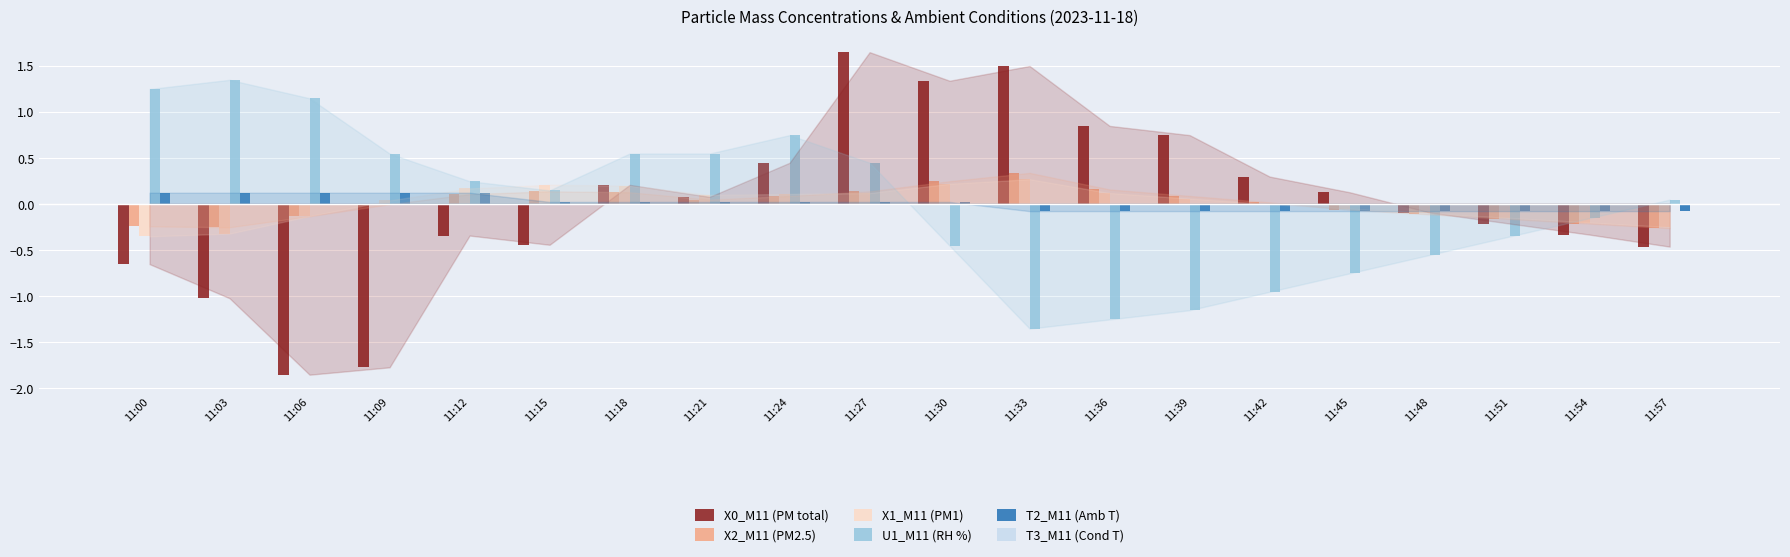

Which series changed the most between 11:00 and 11:36?

U1_M11 (RH %)